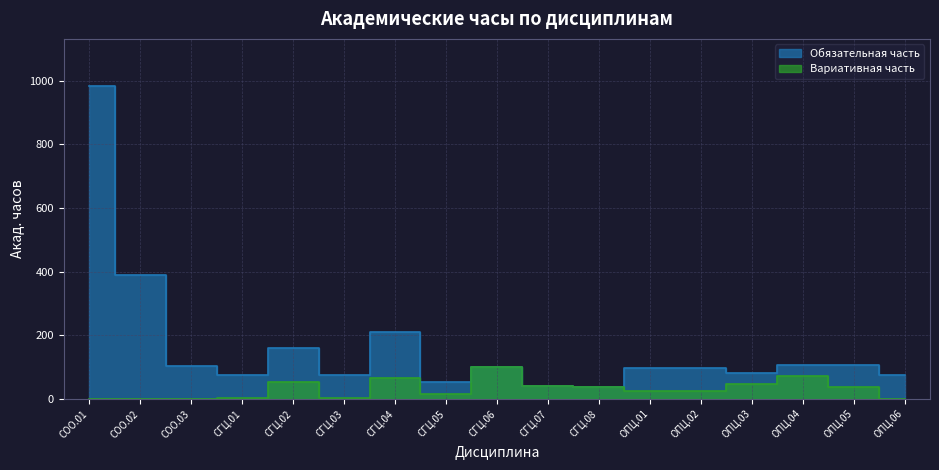

Count the number of categories in the chart.

17